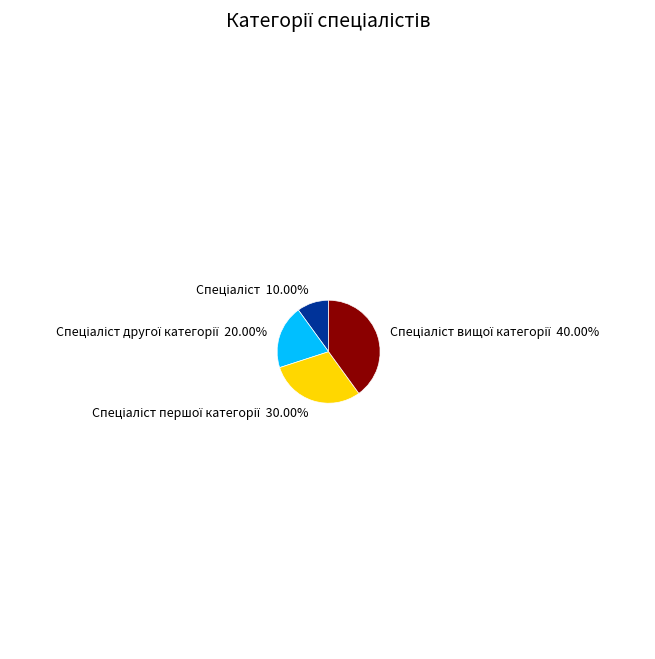

Does any single category account for the majority?

No